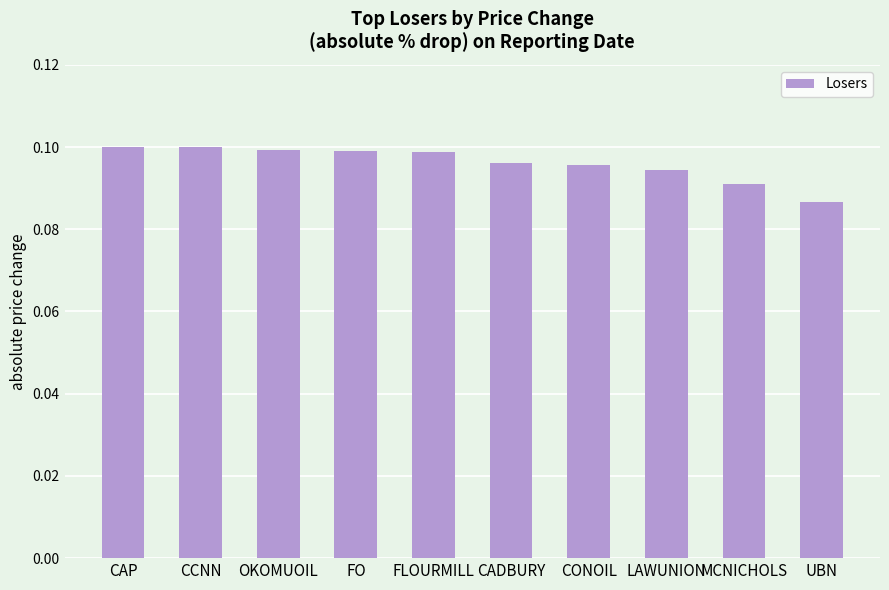

Between CAP and CONOIL, which is larger?

CAP